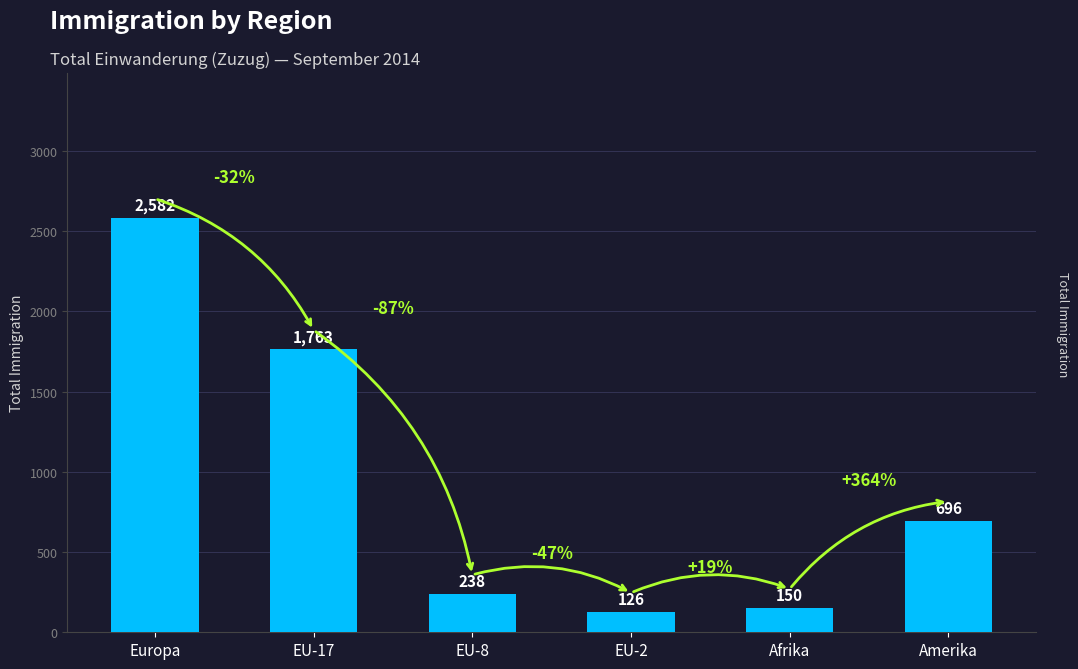

Reading right to left, list all the values displayed in this chart.

696	150	126	238	1763	2582